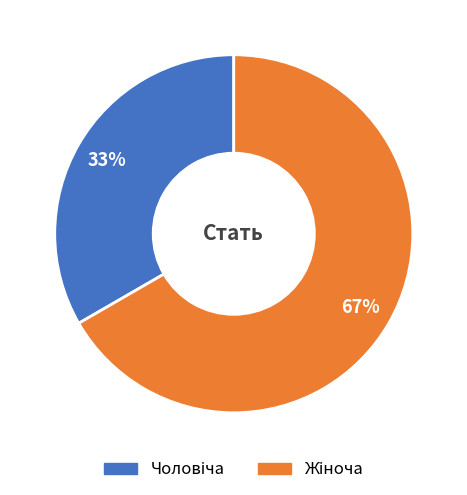

How many segments does this pie chart have?

2